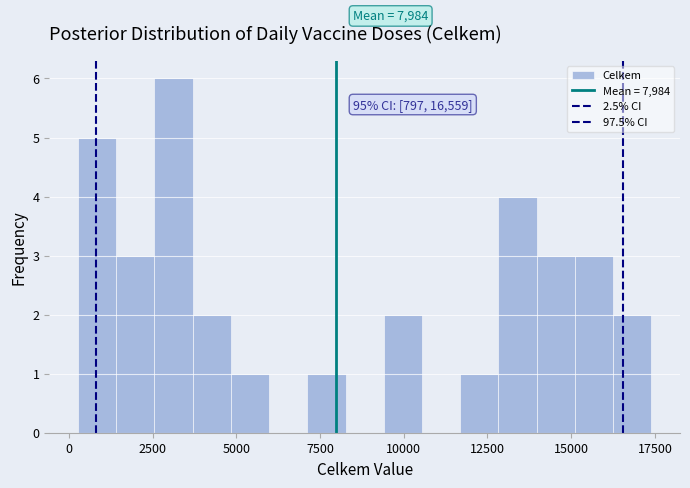

Around what value on the x-axis is the tallest bar? Give the approximate position of its centre, as read against the axis.

3000